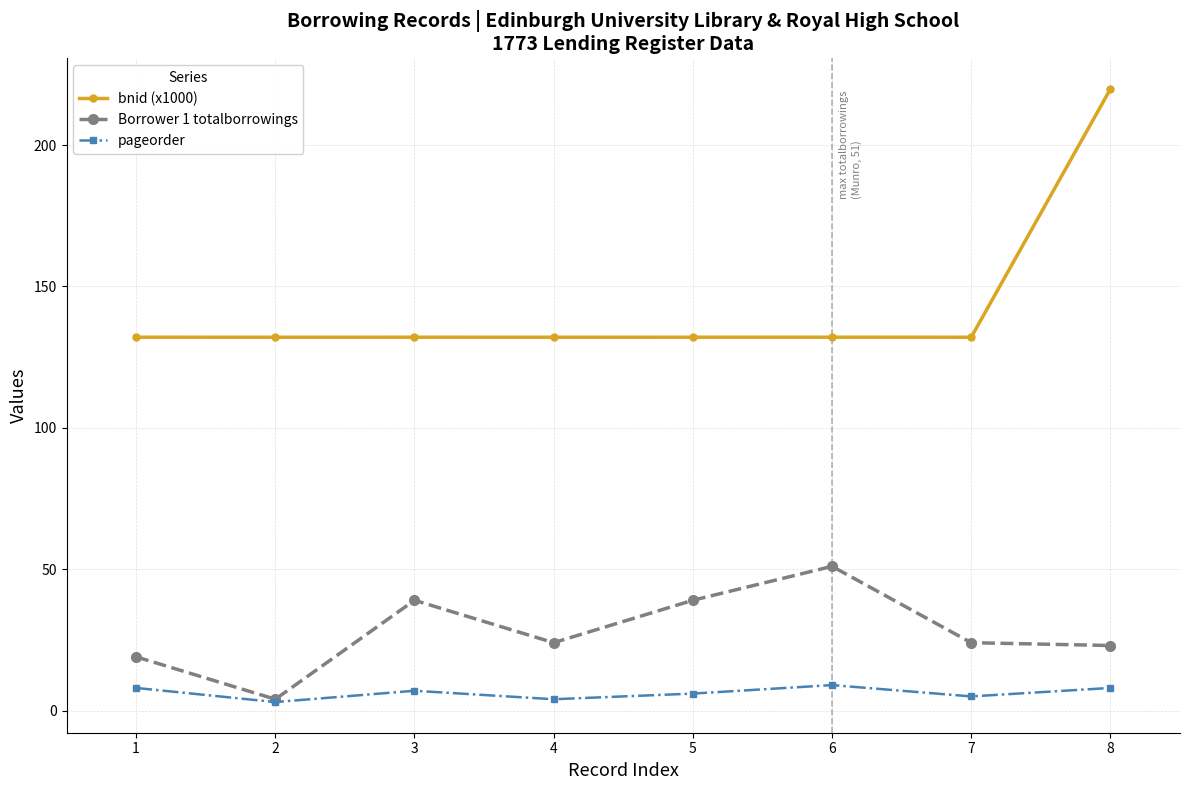

At which category does Borrower 1 totalborrowings reach its first local valley?

2